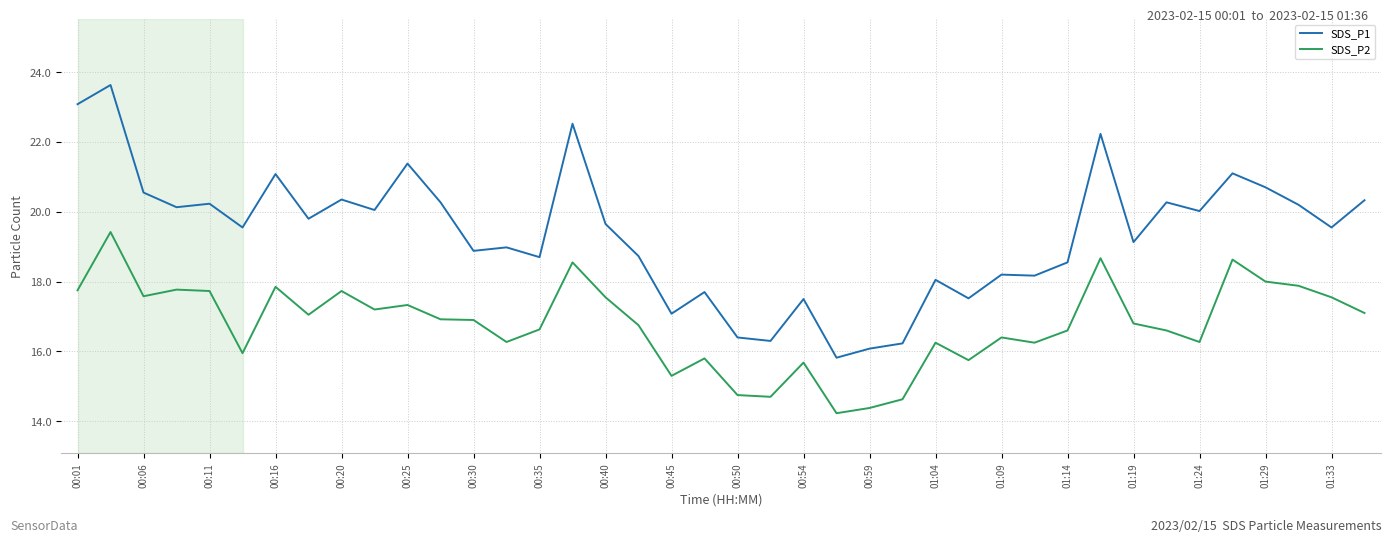

List the series in order of their overall mean, lowest first.

SDS_P2, SDS_P1